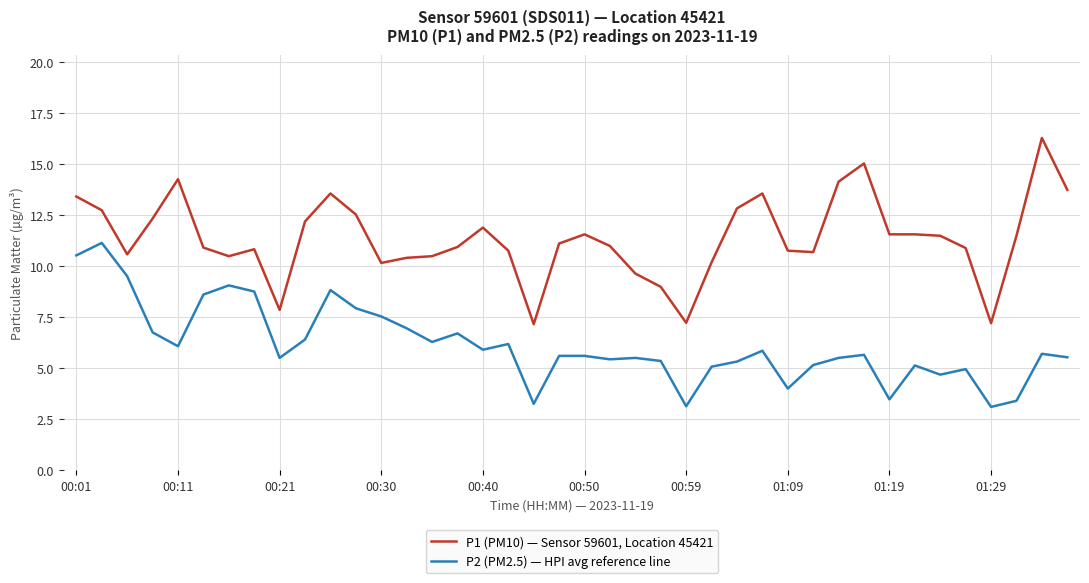

True or false: P1 (PM10) — Sensor 59601, Location 45421 and P2 (PM2.5) — HPI avg reference line intersect in this chart.

False